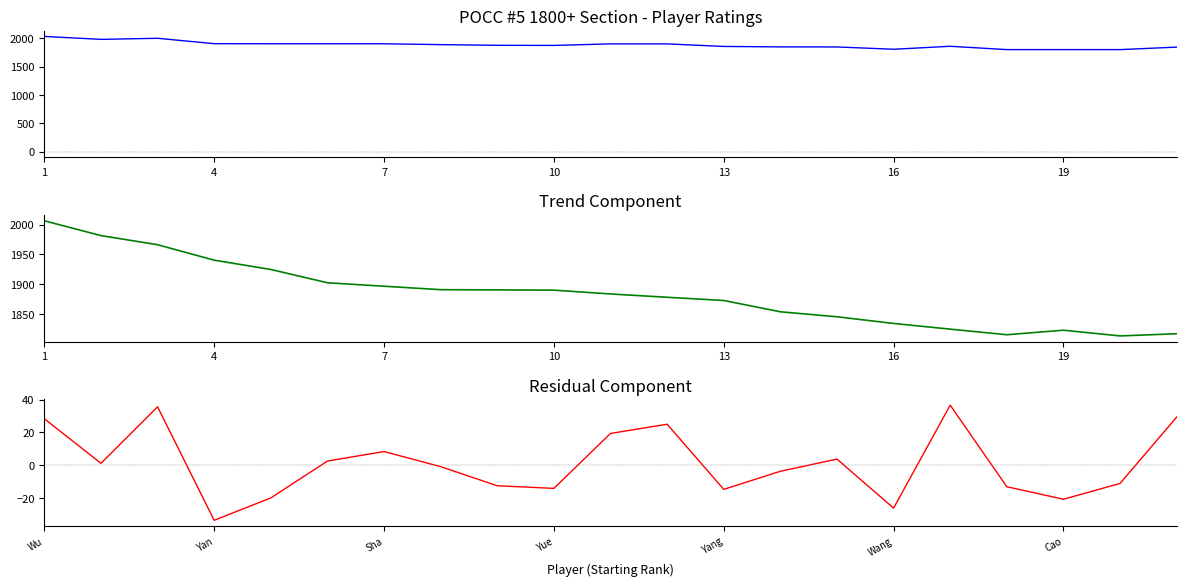

At which category does Residual reach its first local valley?

4